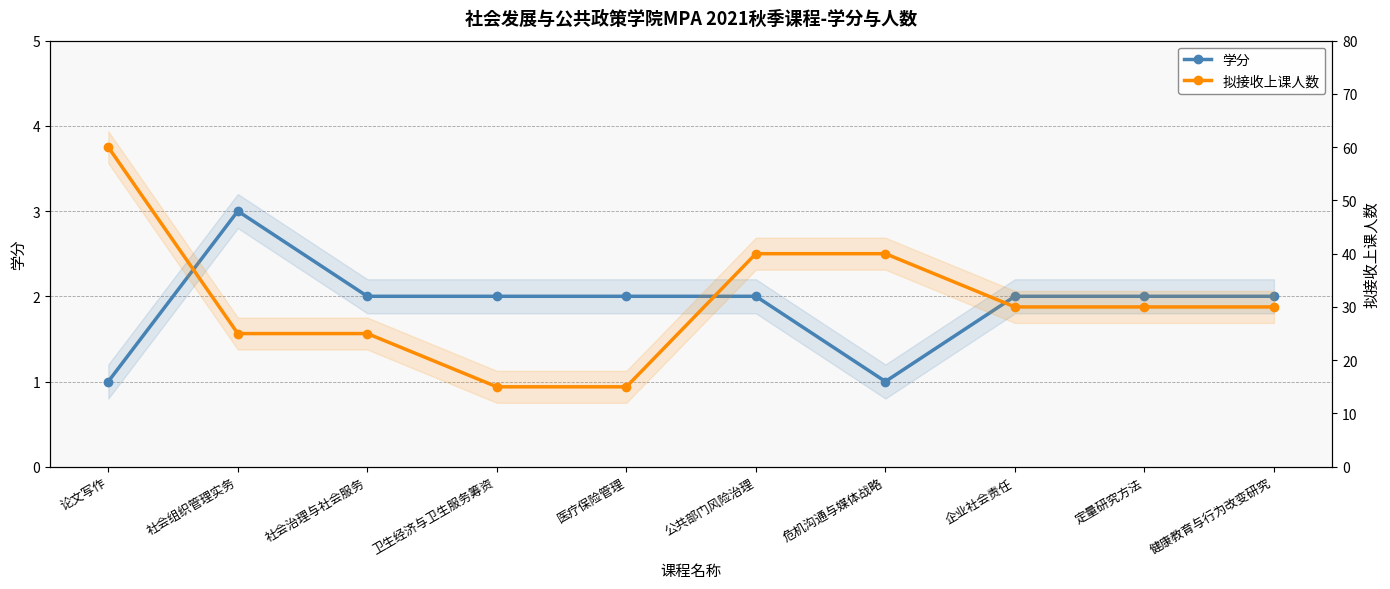

True or false: 学分 and 拟接收上课人数 intersect in this chart.

False